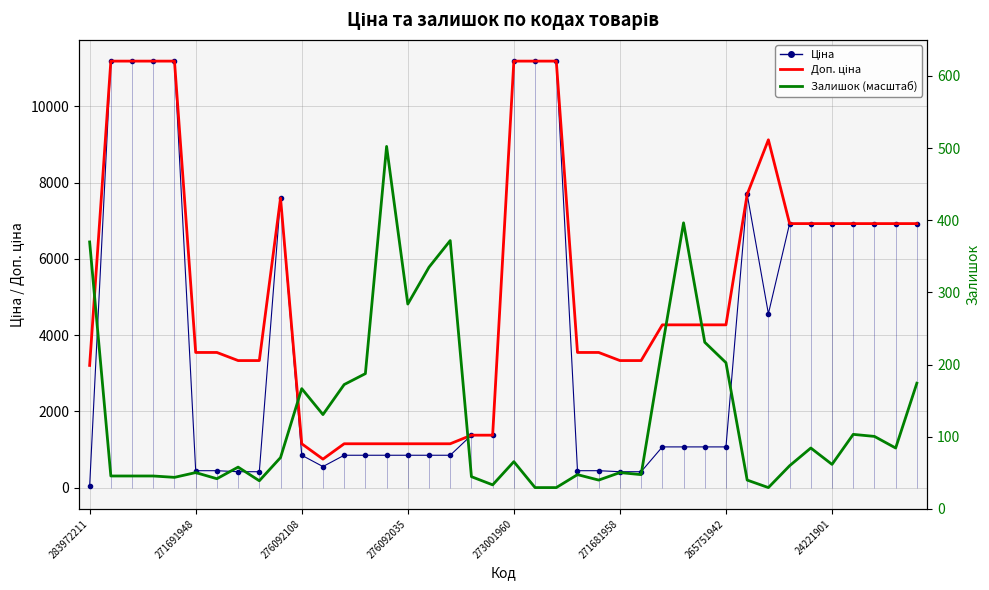

How many lines are shown in the chart?

3